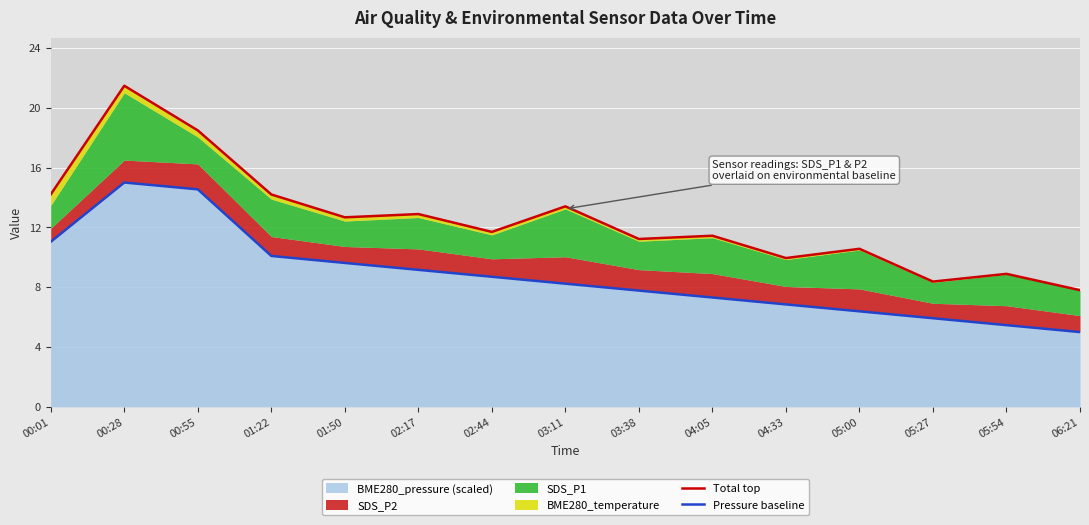

Which series changed the most between 00:55 and 03:38?

Total top